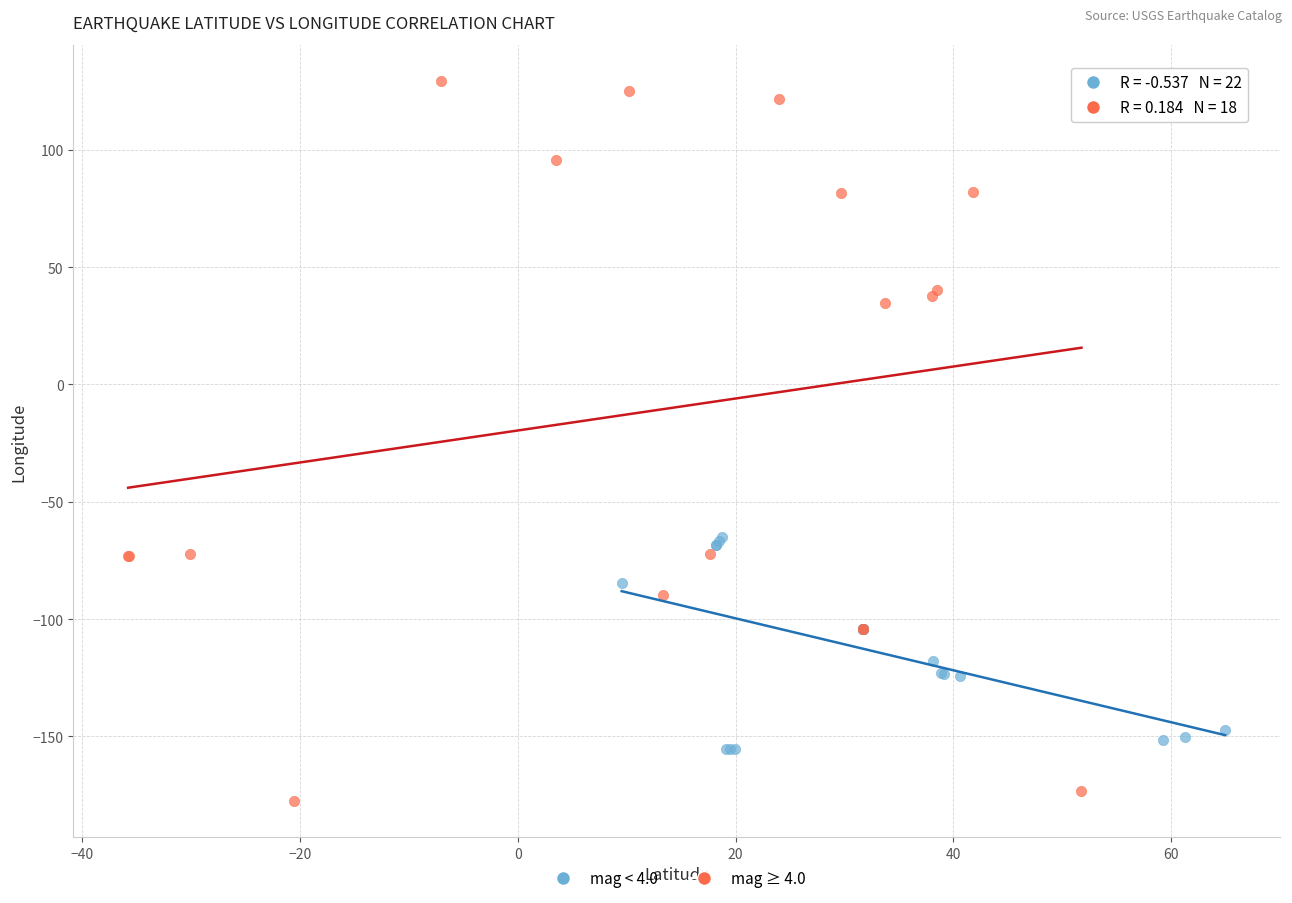

What are all the series names shown in the legend?

mag < 4.0, mag ≥ 4.0